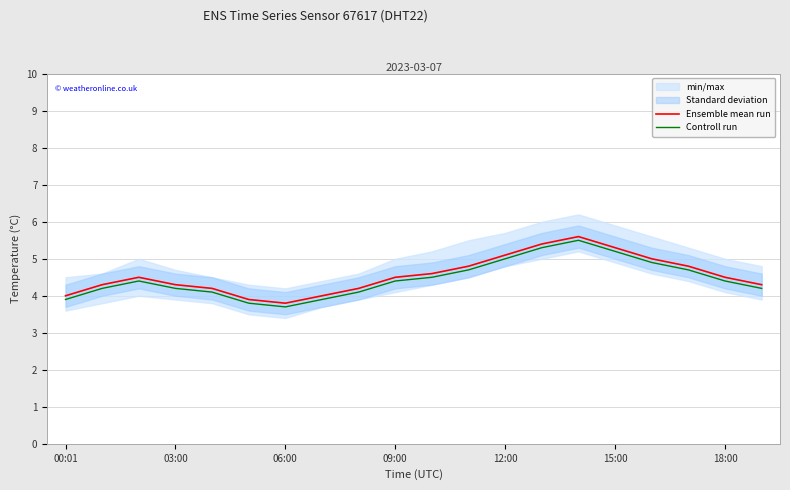

What is the greatest value displayed?

5.6